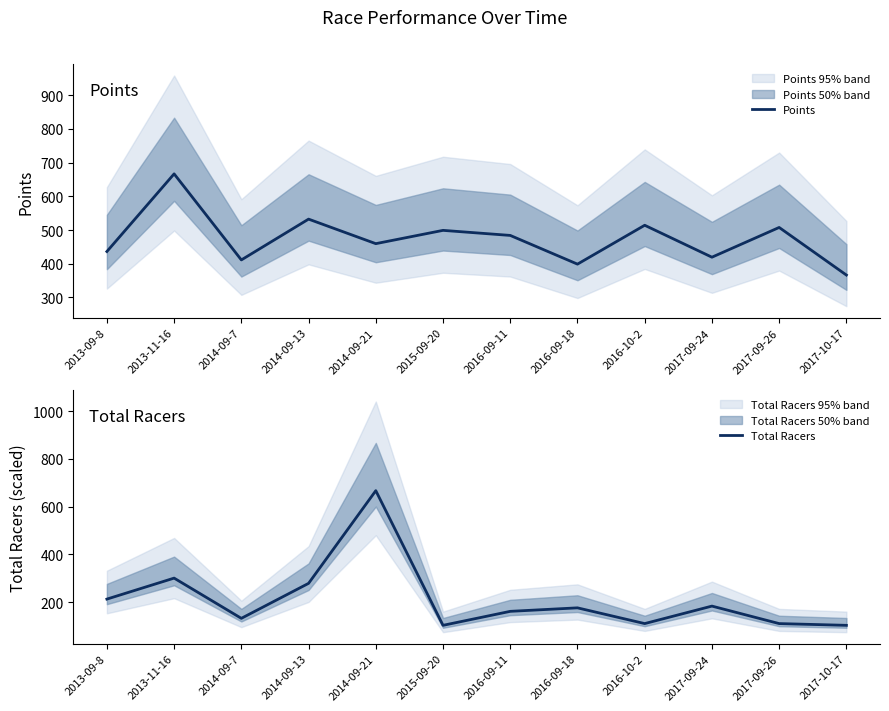

What are all the series names shown in the legend?

Points, Total Racers